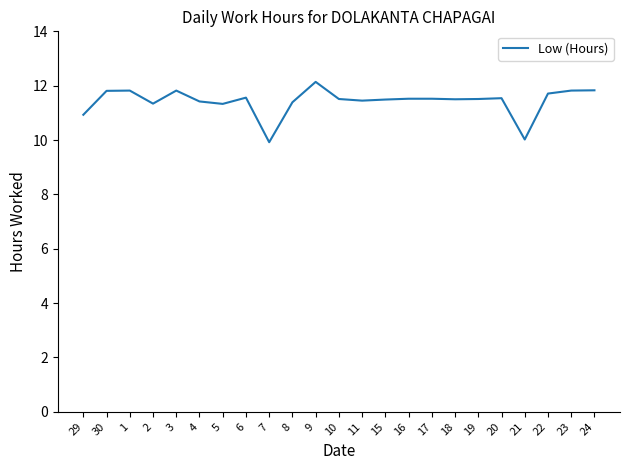

True or false: the data shows 11.8 at 24.

True